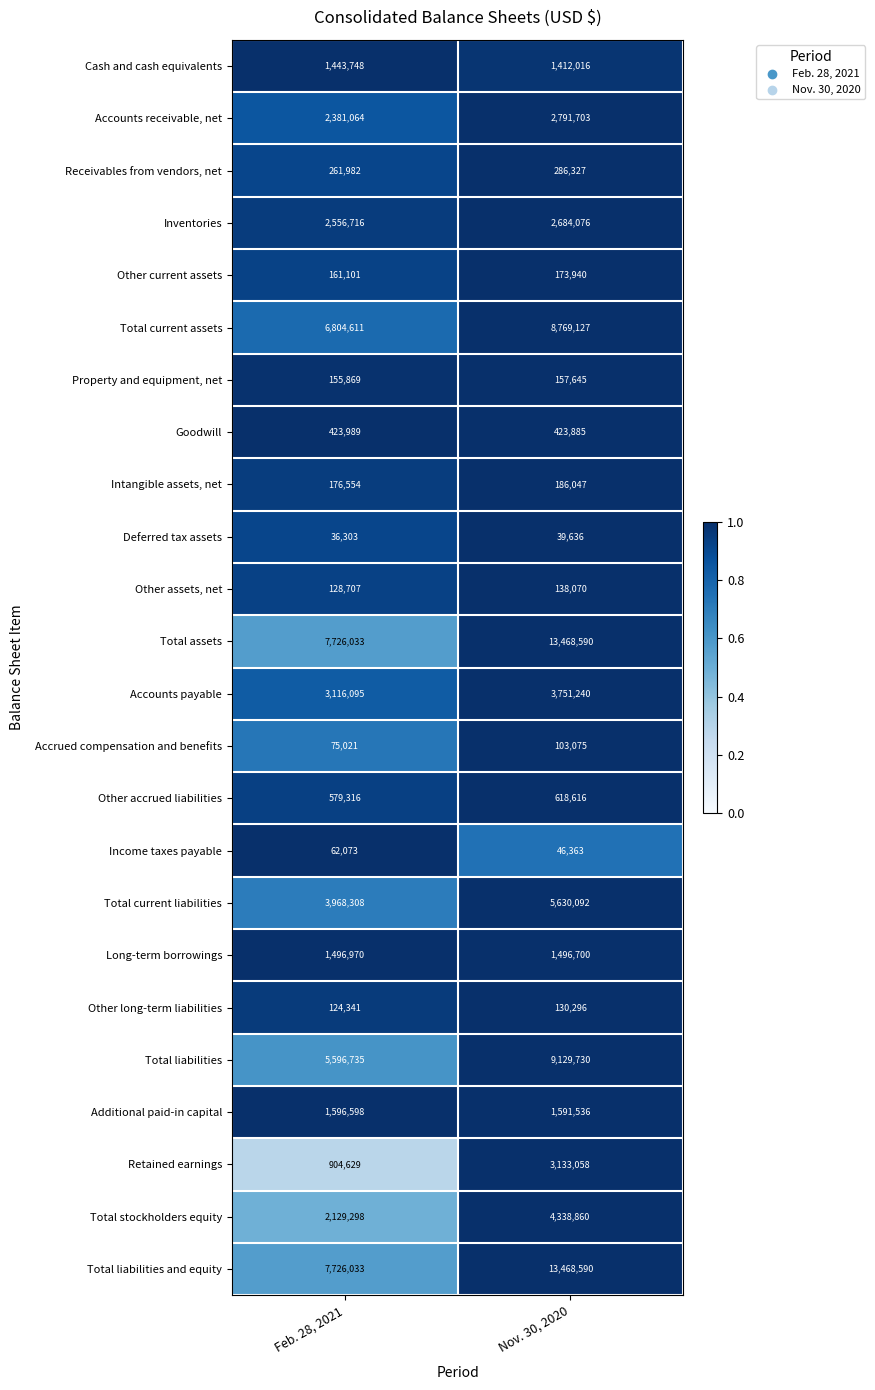

Rank the categories by Retained earnings value from highest to lowest.

Nov. 30, 2020, Feb. 28, 2021